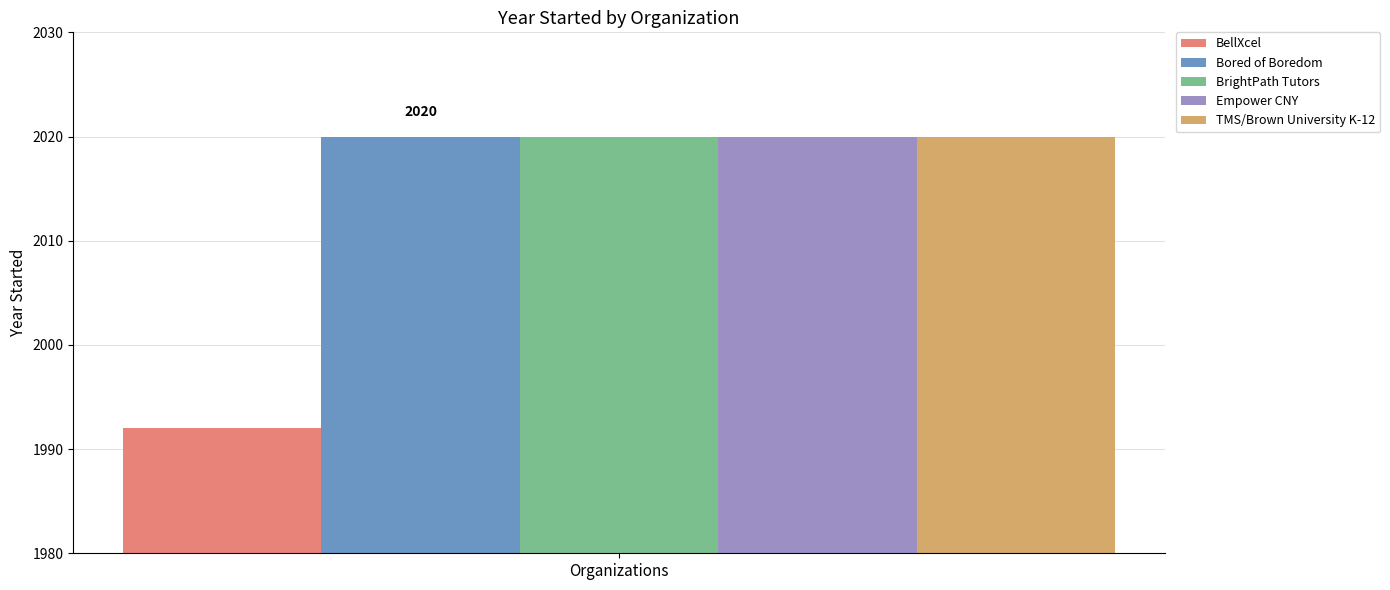

List the labels in order of BrightPath Tutors value, largest first.

Organizations